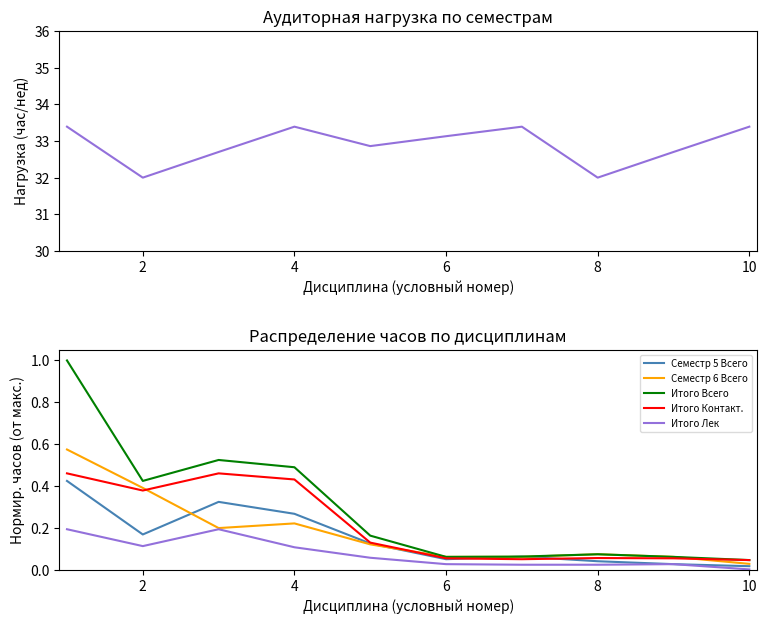

True or false: Семестр 6 Всего and Итого Всего intersect in this chart.

False